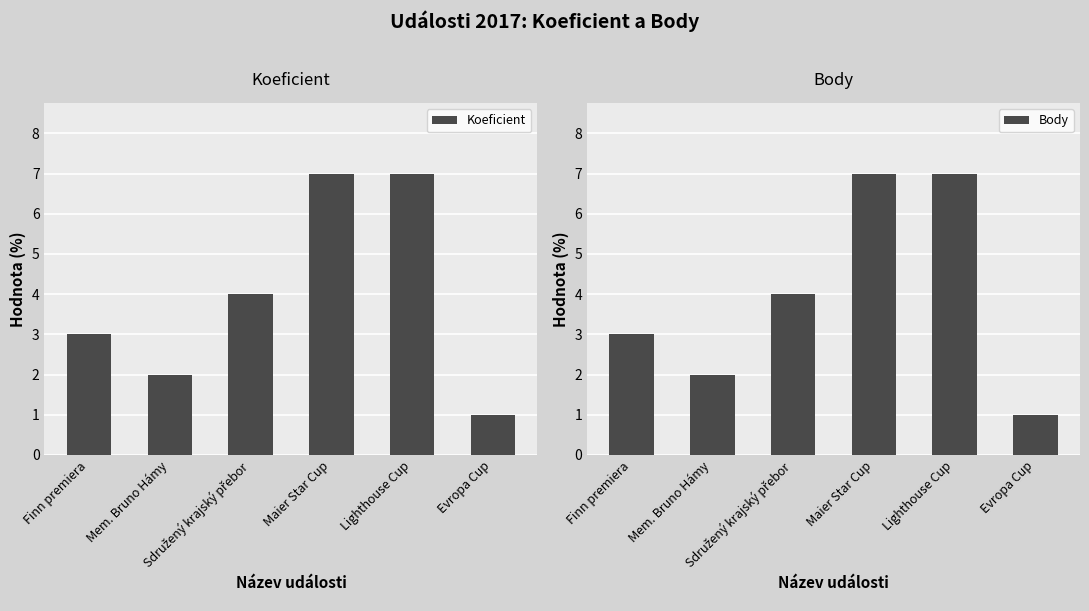

Between Finn premiera and Sdružený krajský přebor, which series saw the biggest shift?

Koeficient